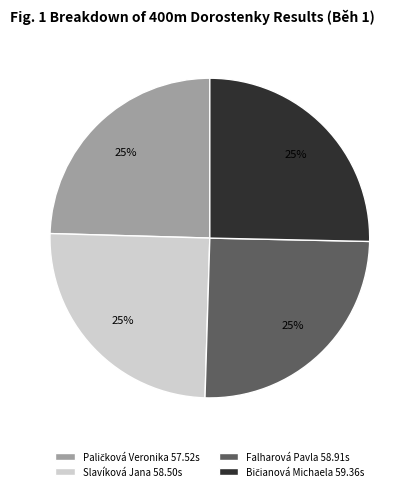

To the nearest percent, what is the average slice percentage?

25%